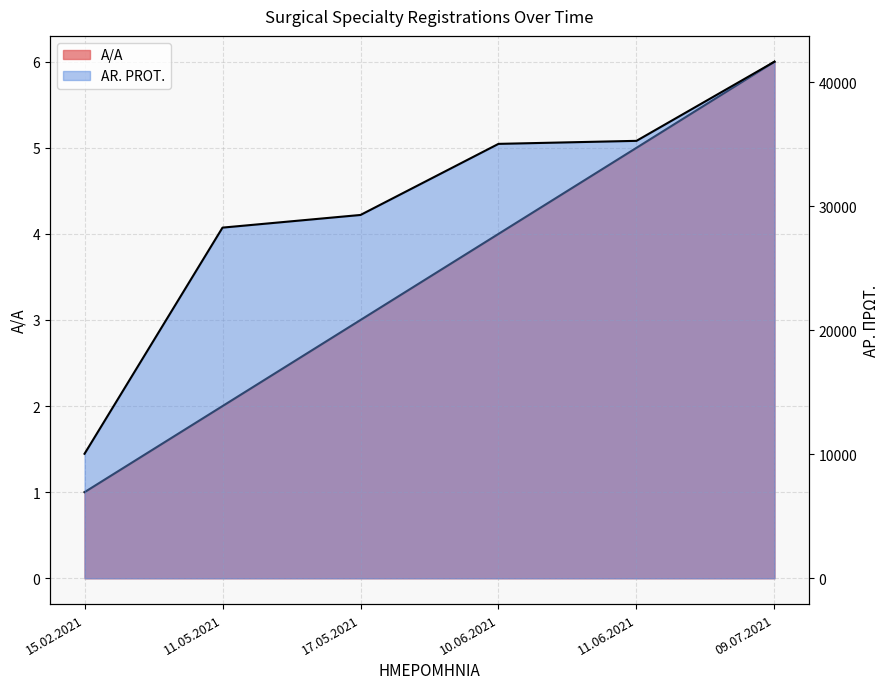

What is the difference between the maximum and second lowest values in the AR. PROT. series?

13383